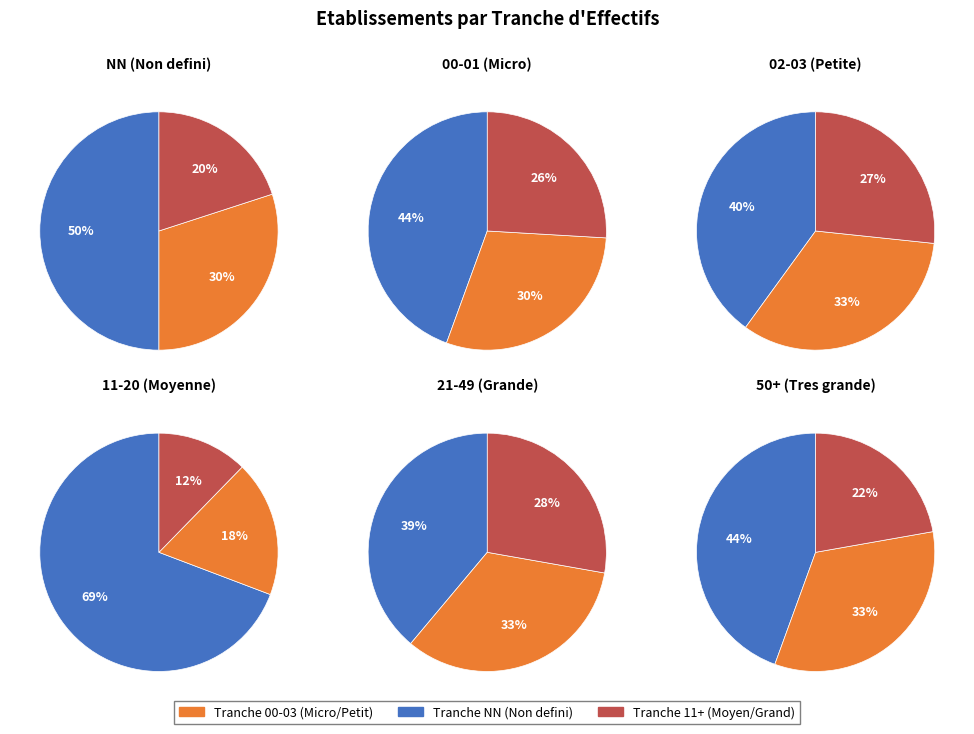

Is it true that NN is 61% of the pie?

False